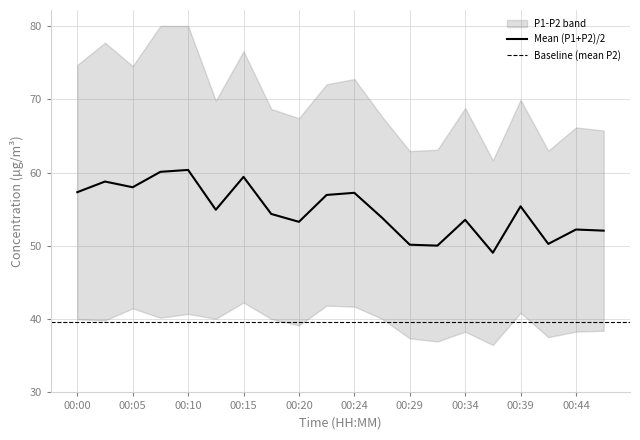

What is the value of the 2nd point from the left?

58.8